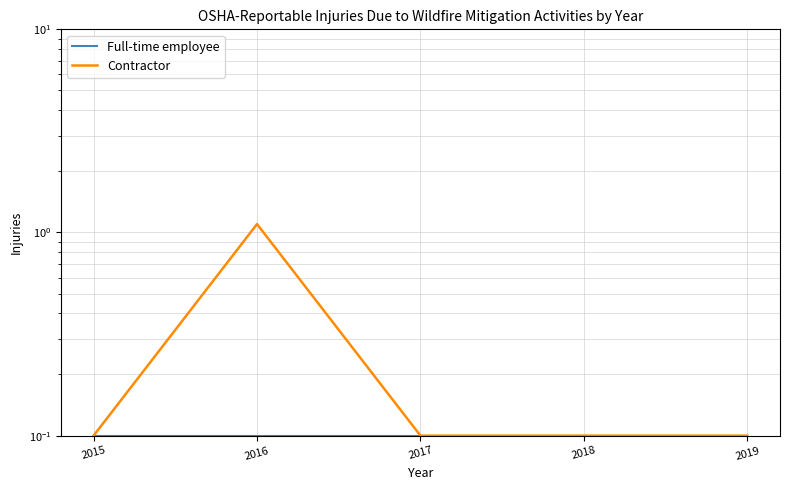

True or false: Full-time employee and Contractor cross at least once.

False